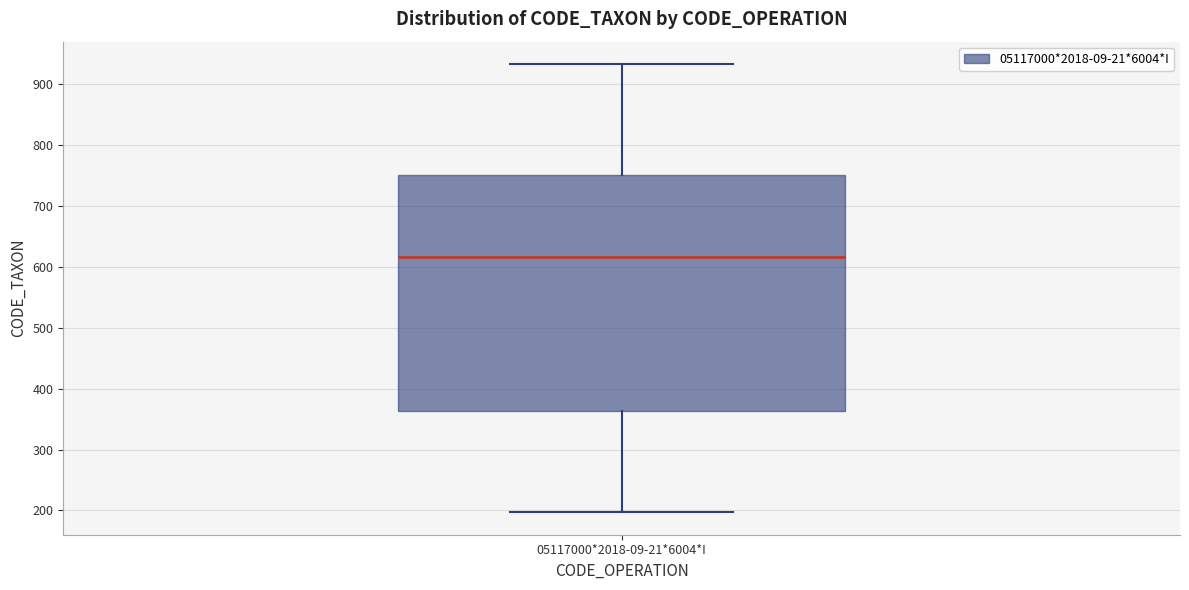

Transcribe this box plot: give where the median line is, the range the box spans, and where the two whiskers end, as read against the y-axis. The values are not printed on the chart, so give them approximately, as read against the axis.

median 620, box 360 to 750, whiskers 200 to 930